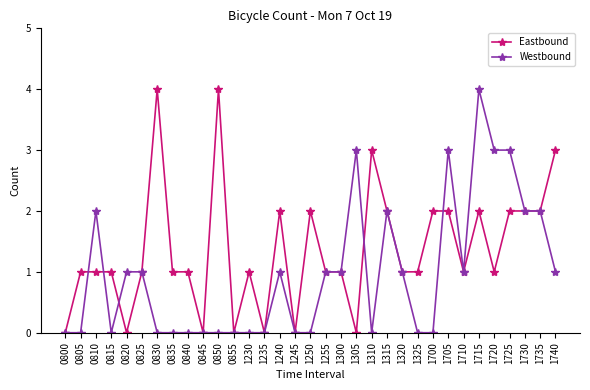

Is this an area chart (filled region under the line)?

No